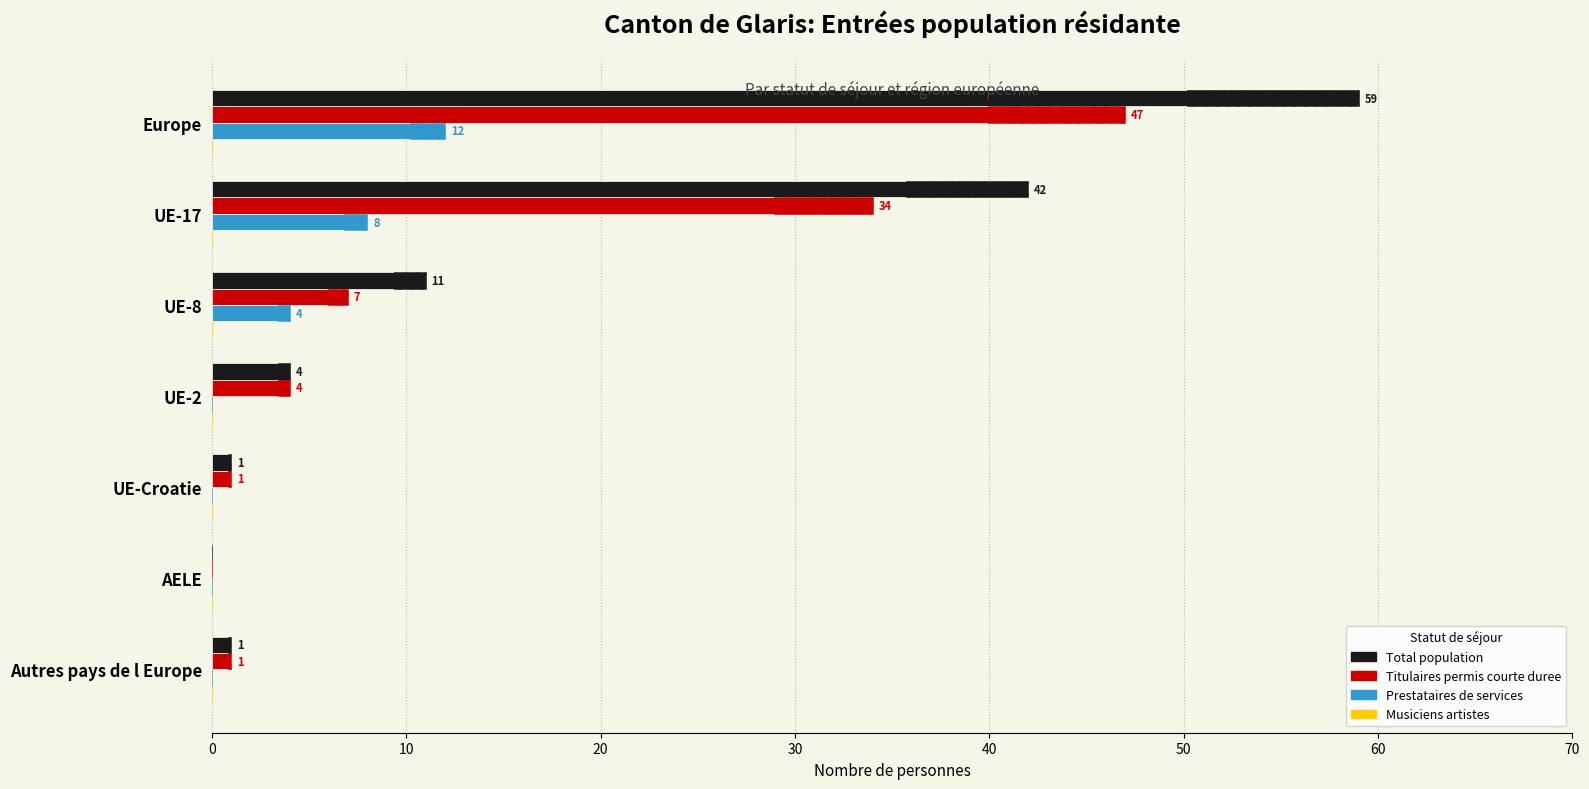

At how many categories does at least one series exceed 14?

2